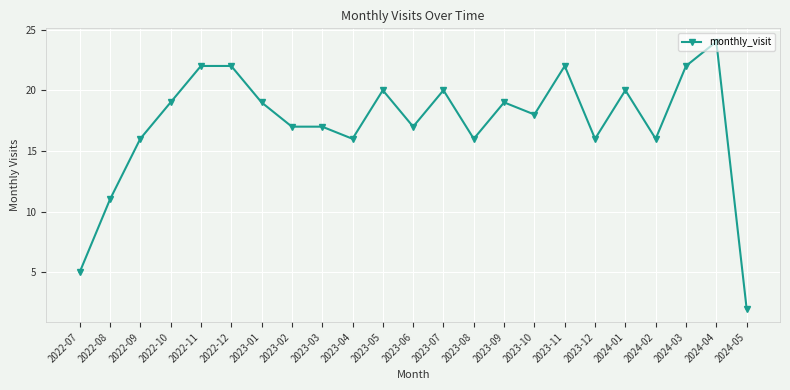

True or false: the data shows 12 at 2023-05.

False